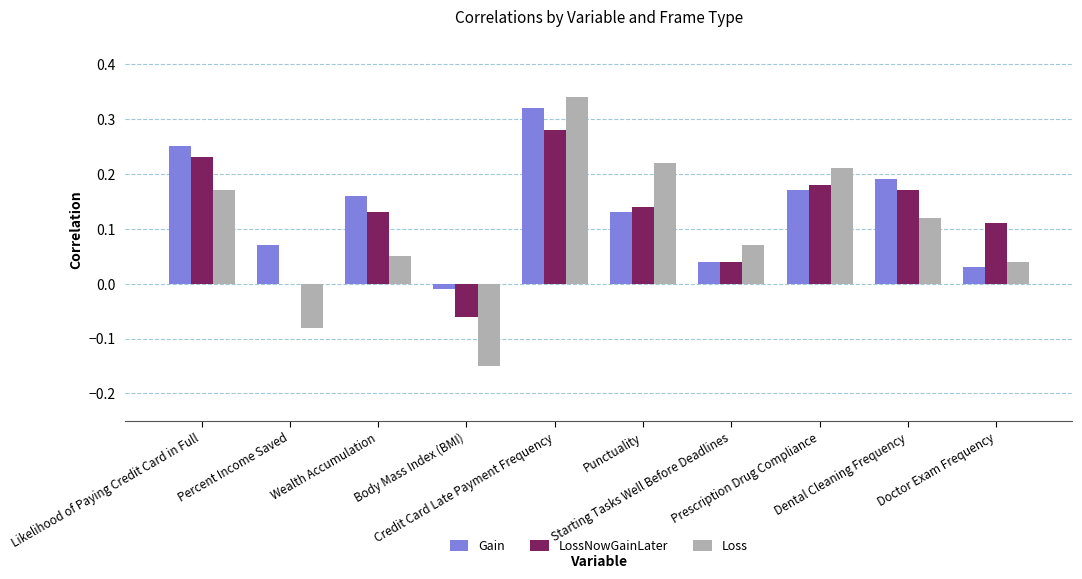

Is the value of LossNowGainLater at Wealth Accumulation greater than the value of Loss at Punctuality?

No